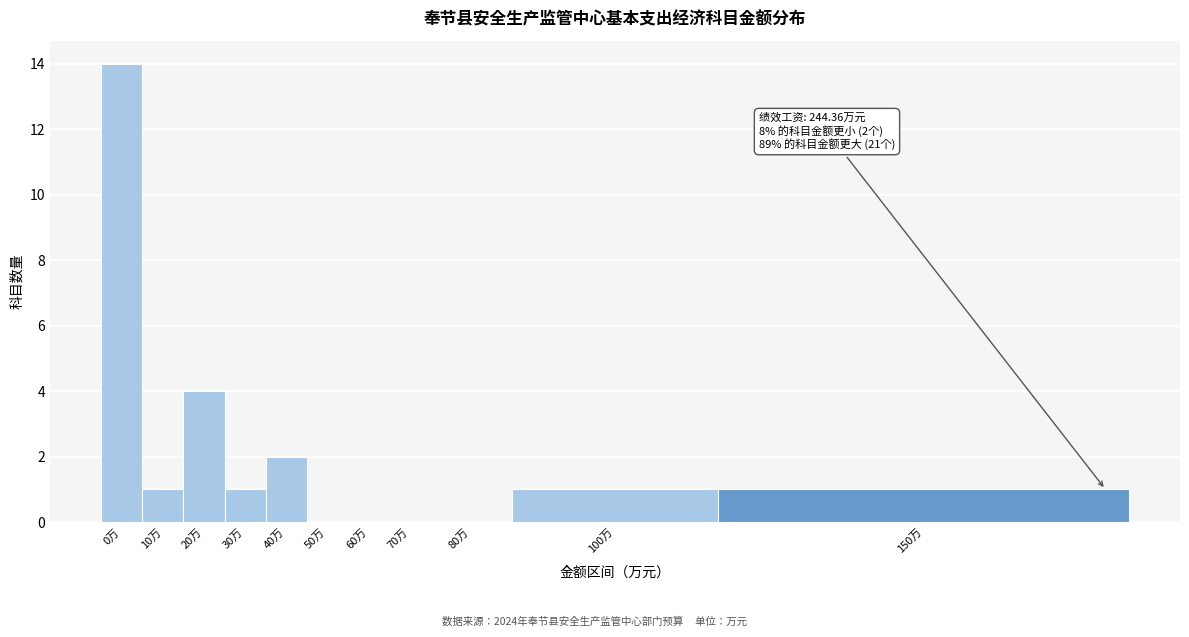

Reading right to left, transcribe all the data shown in this chart.

150万=1	100万=1	80万=0	70万=0	60万=0	50万=0	40万=2	30万=1	20万=4	10万=1	0万=14